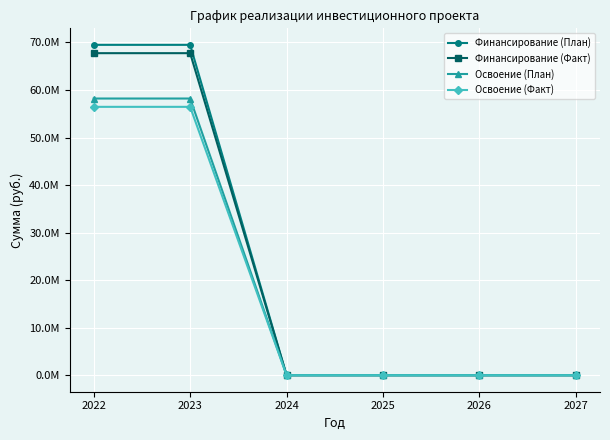

Rank the series by their maximum value, from lowest to highest.

Освоение (Факт), Освоение (План), Финансирование (Факт), Финансирование (План)